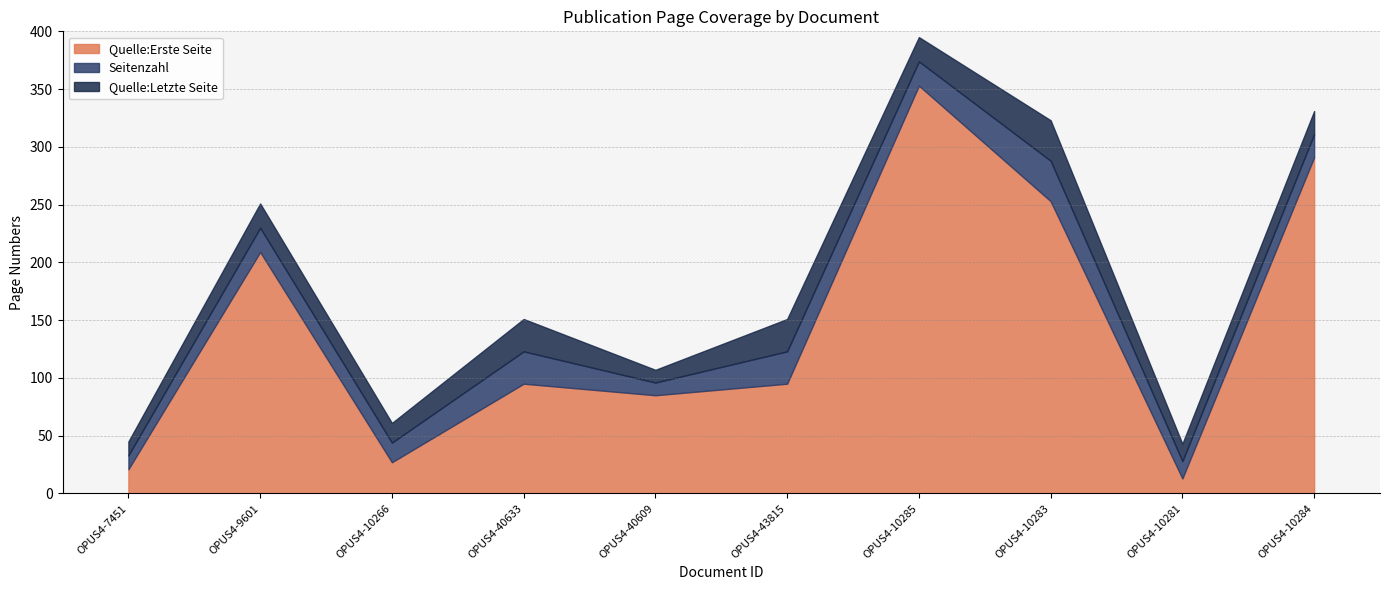

How many interior local valleys does the Quelle:Erste Seite series have?

3